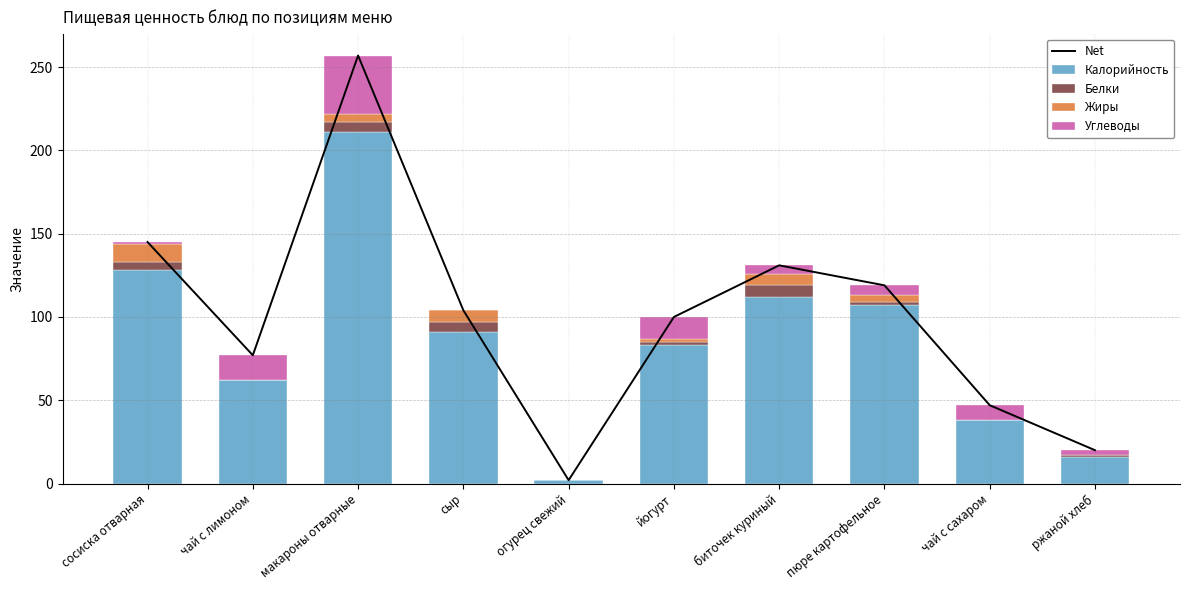

At which label does Углеводы reach its minimum?

сыр